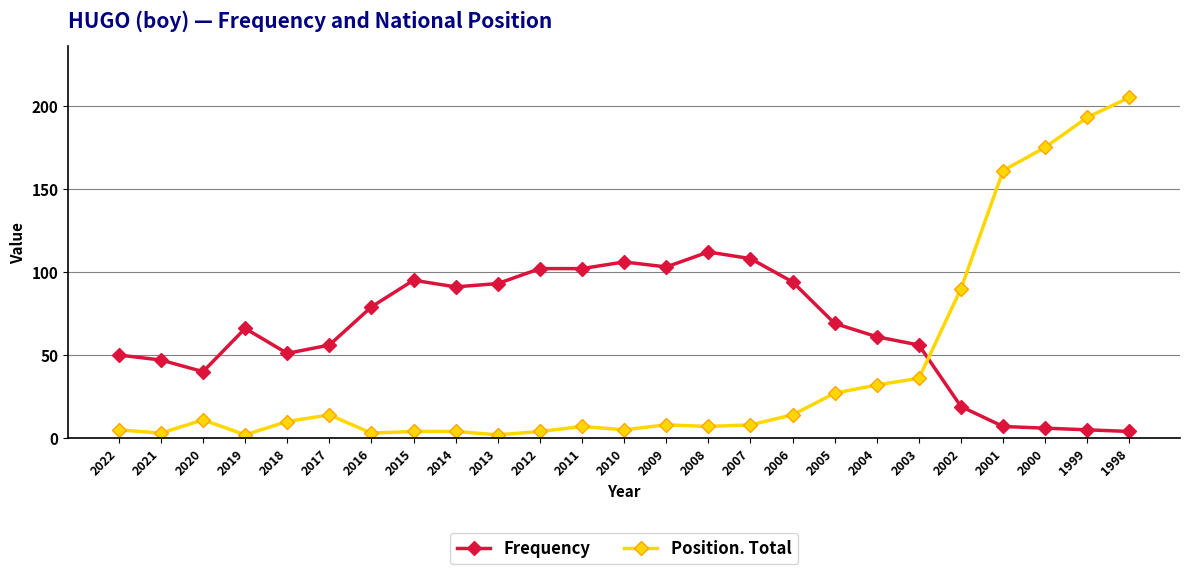

What is the difference between the second highest and second lowest values in the Position. Total series?

191